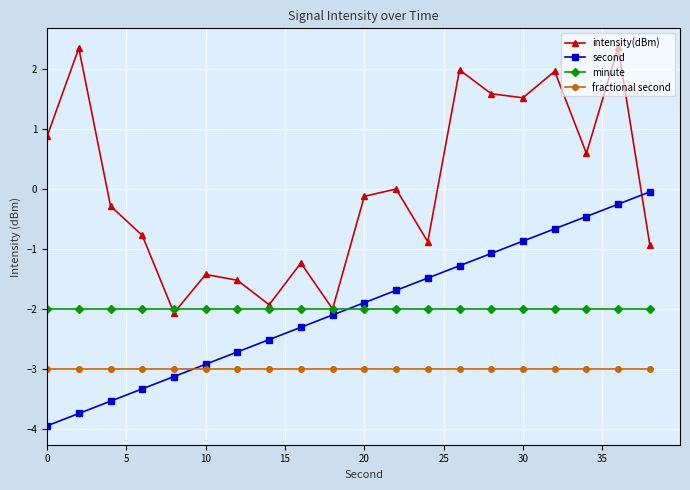

Does the chart have visible grid lines?

Yes